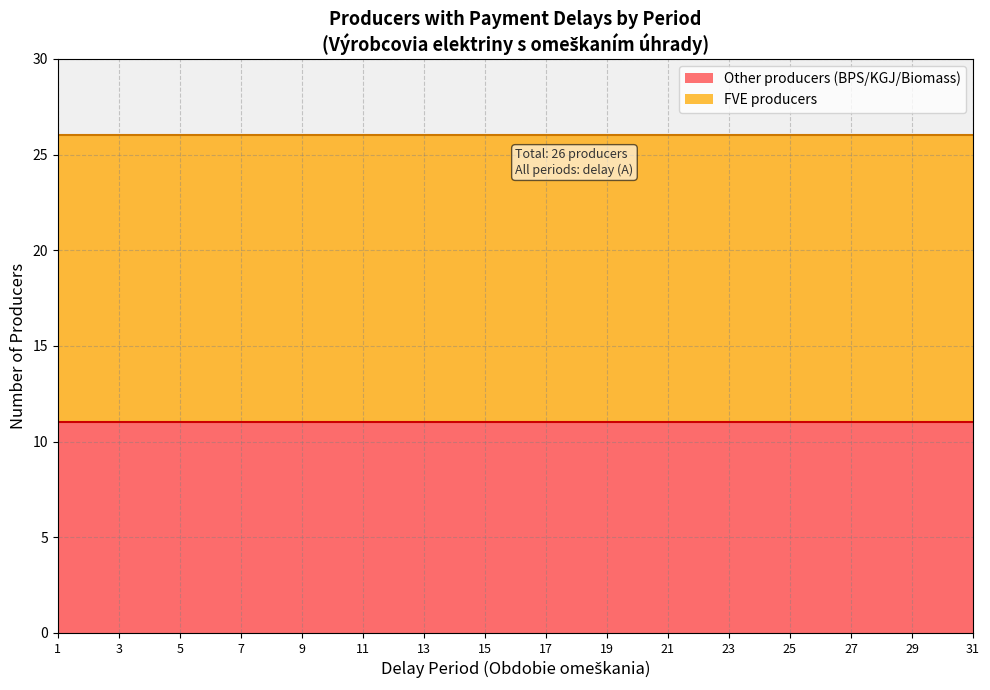

True or false: Producers with expired support rights has more than 2 points higher than both neighbors.

False